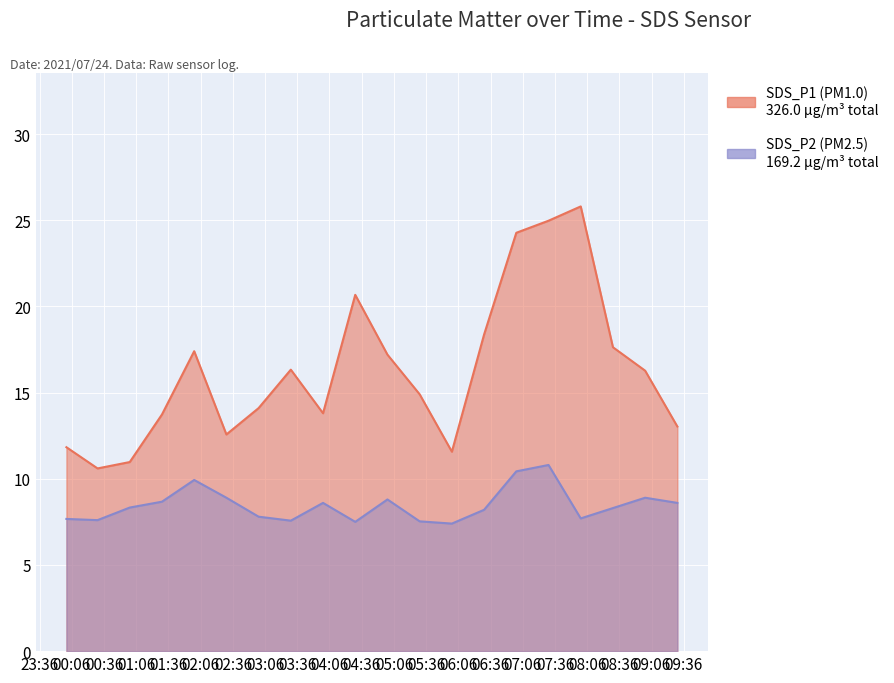

Does the chart display data point markers on the line(s)?

No